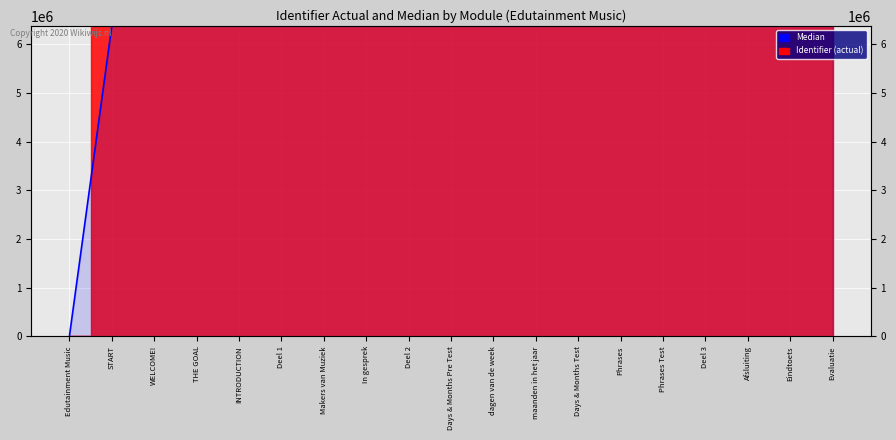

What is the difference between the second highest and minimum values?

6377500